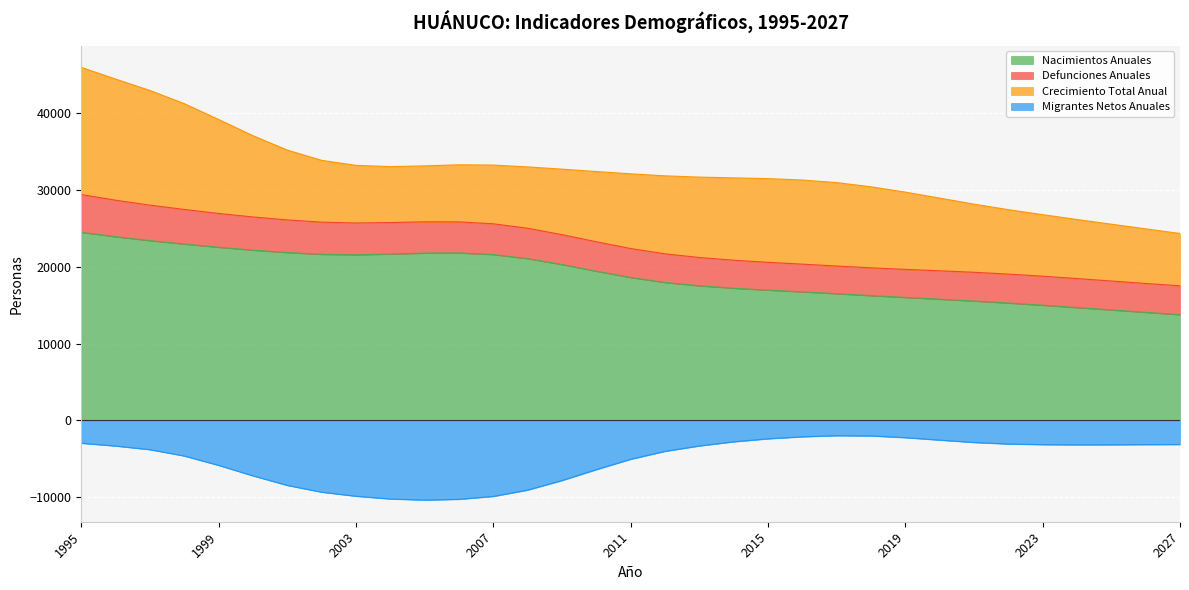

Which series changed the most between 2013 and 2016?

Migrantes Netos Anuales